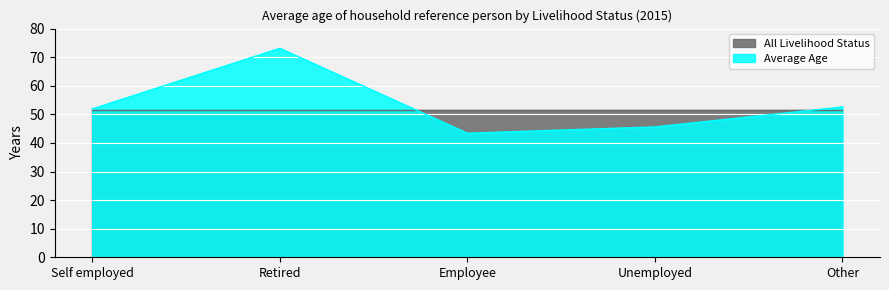

Rank the categories by value from lowest to highest.

Employee, Unemployed, Self employed, Other, Retired